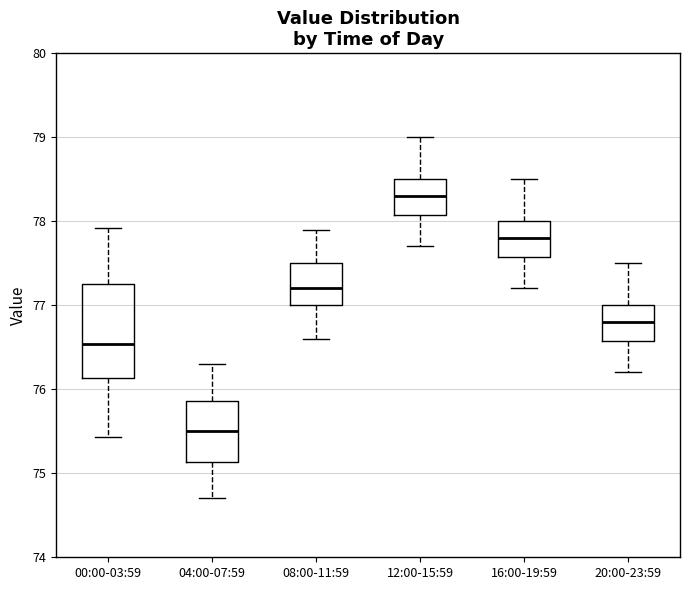

Where does the median line of the box for 16:00-19:59 sit on the y-axis? The values are not printed on the chart, so give them approximately, as read against the axis.

77.8